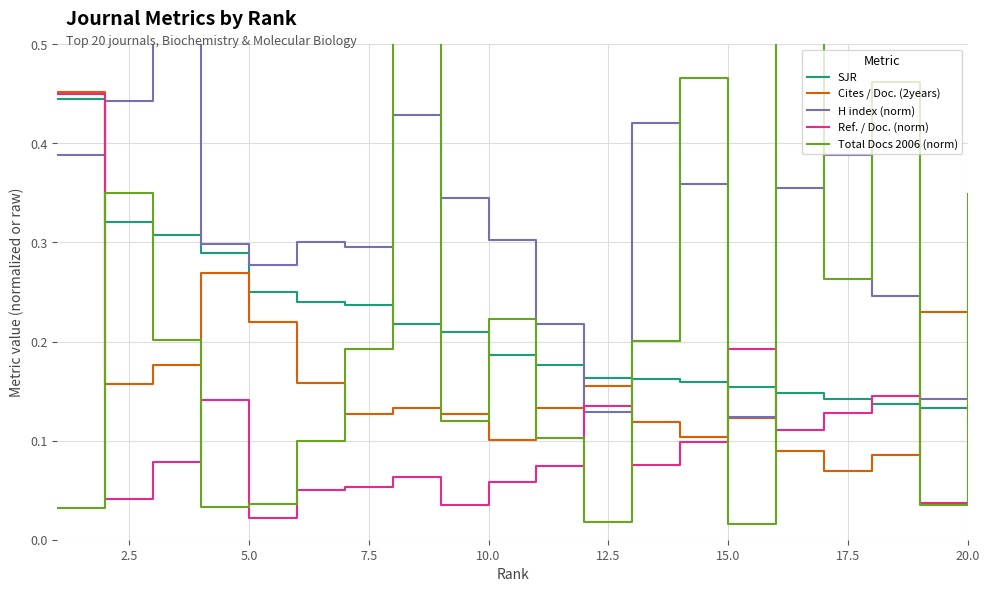

How many distinct data groups are displayed?

5